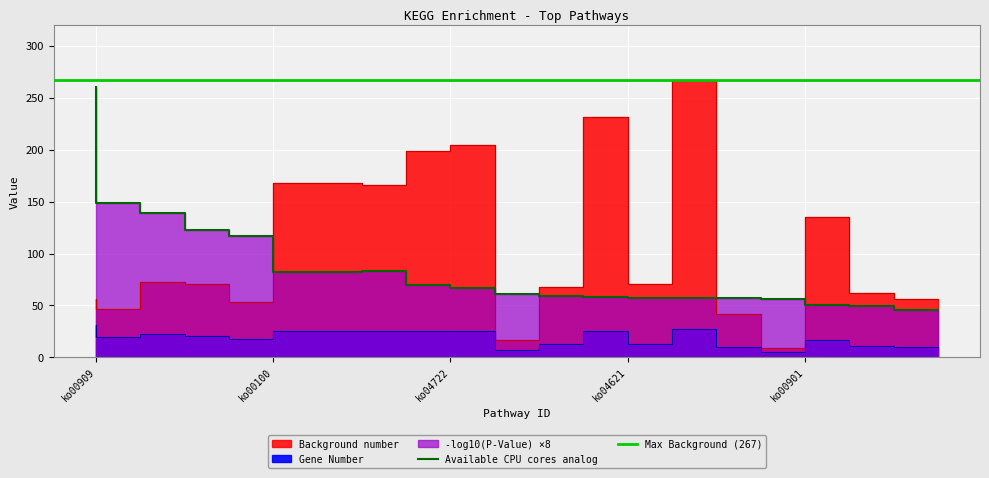

True or false: Gene Number and Background number cross at least once.

False